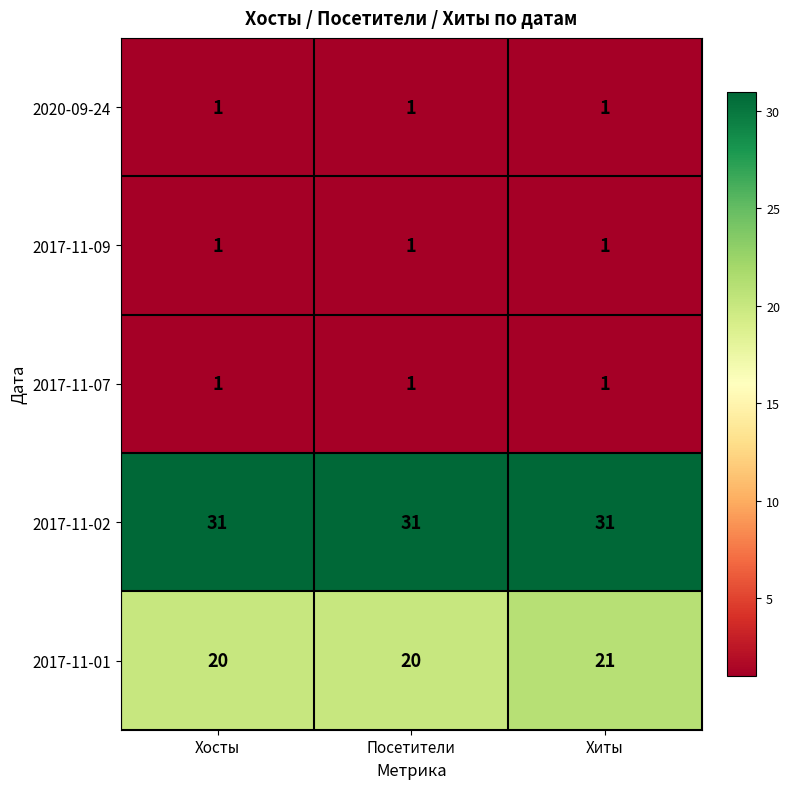

Between Хосты and Хиты, which series saw the biggest shift?

2017-11-01